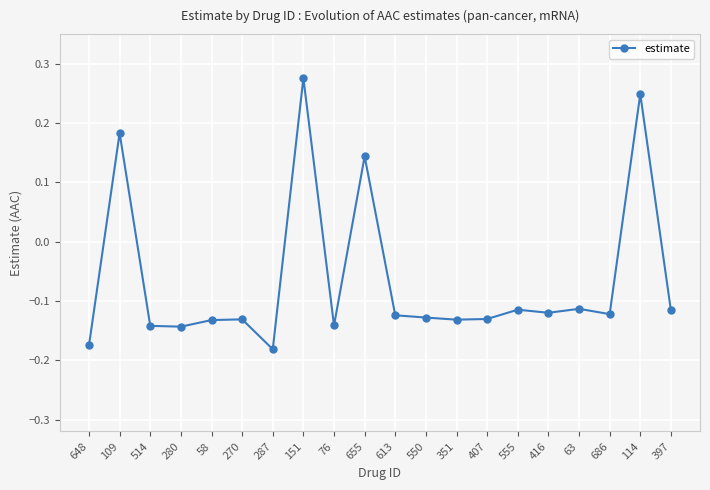

Which label corresponds to the largest value in the chart?

151